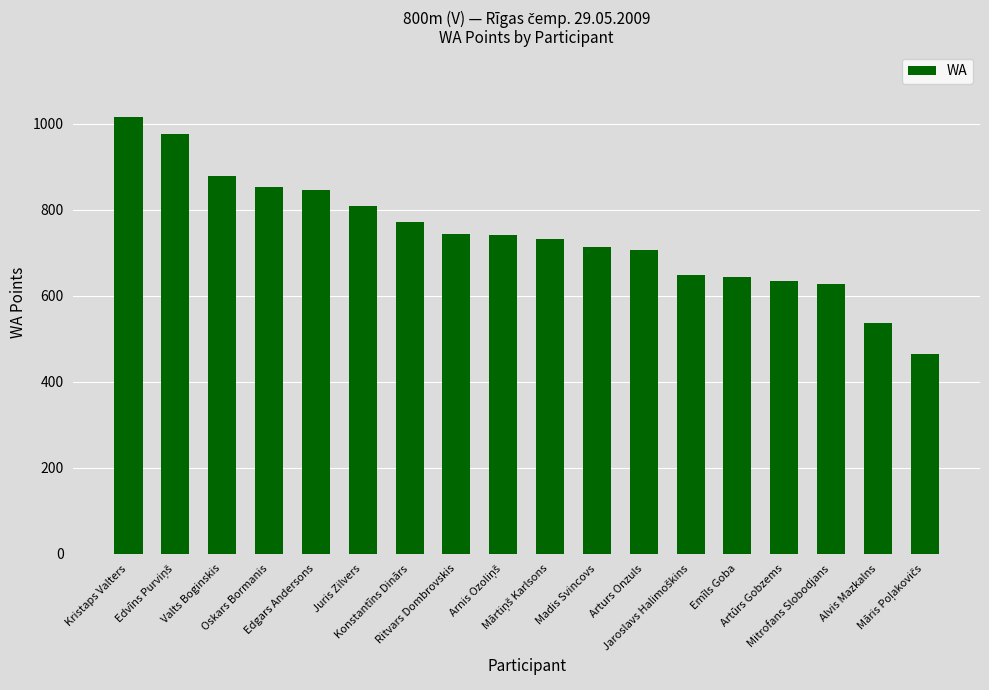

What is the change in value from Kristaps Valters to Juris Zilvers?

-206